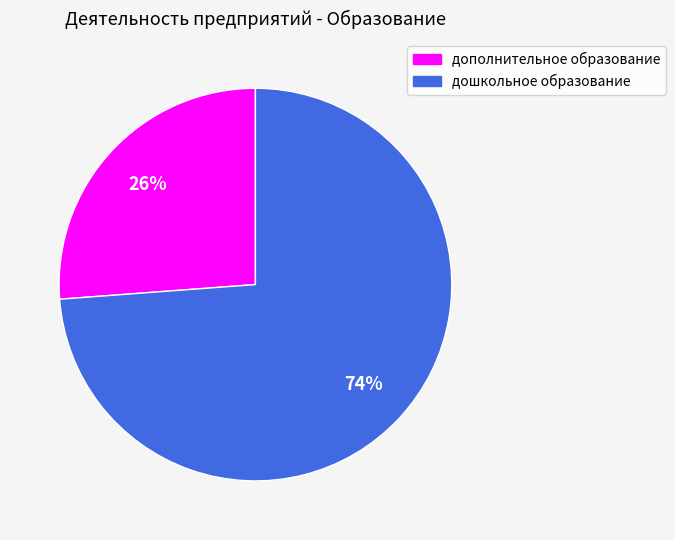

True or false: дошкольное образование accounts for 68% of the total.

False